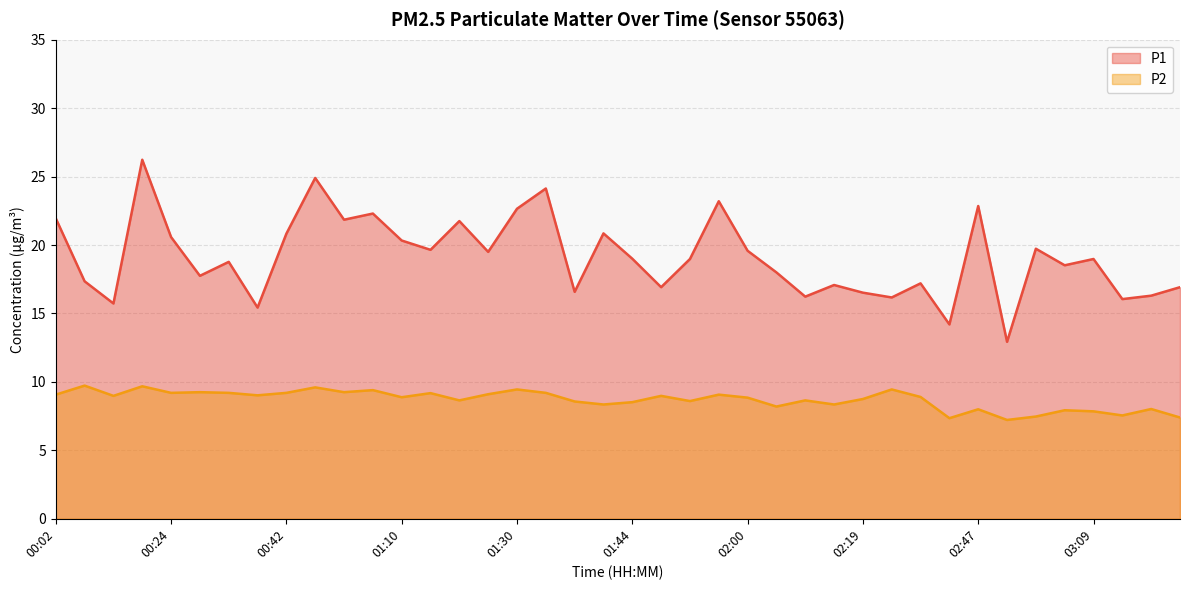

Where is P2 nearest to the value 8?

02:47